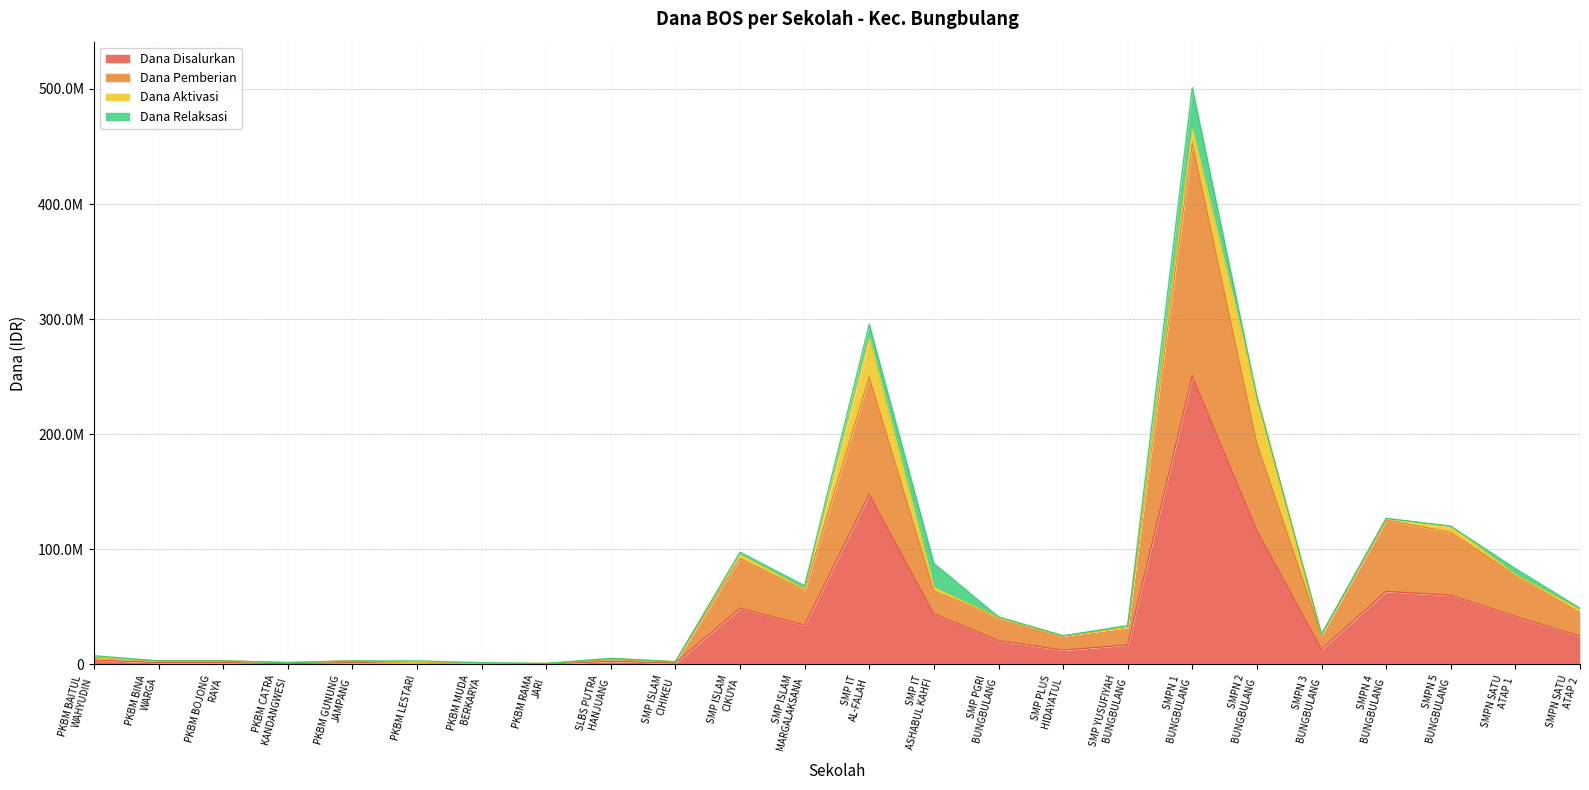

What is the label of the 20th point from the right?

PKBM GUNUNG
JAMPANG